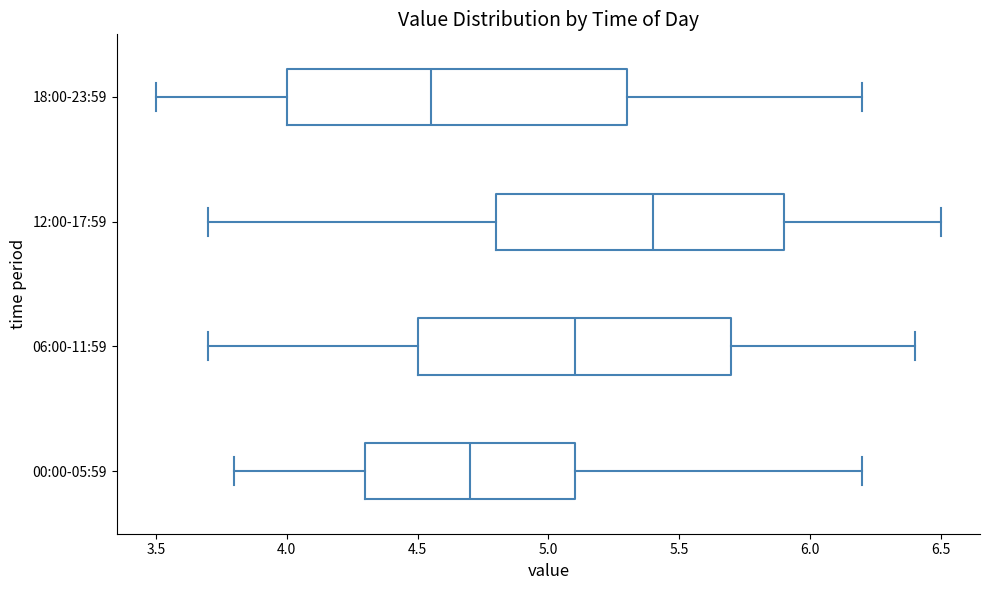

Reading bottom to top, read every box against the x-axis: the position of its median line, the range the box covers, and the ends of its whiskers. The values are not printed on the chart, so give them approximately, as read against the axis.

00:00-05:59: median 4.70, box 4.30 to 5.10, whiskers 3.80 to 6.20
06:00-11:59: median 5.10, box 4.50 to 5.70, whiskers 3.70 to 6.40
12:00-17:59: median 5.40, box 4.80 to 5.90, whiskers 3.70 to 6.50
18:00-23:59: median 4.55, box 4.00 to 5.30, whiskers 3.50 to 6.20